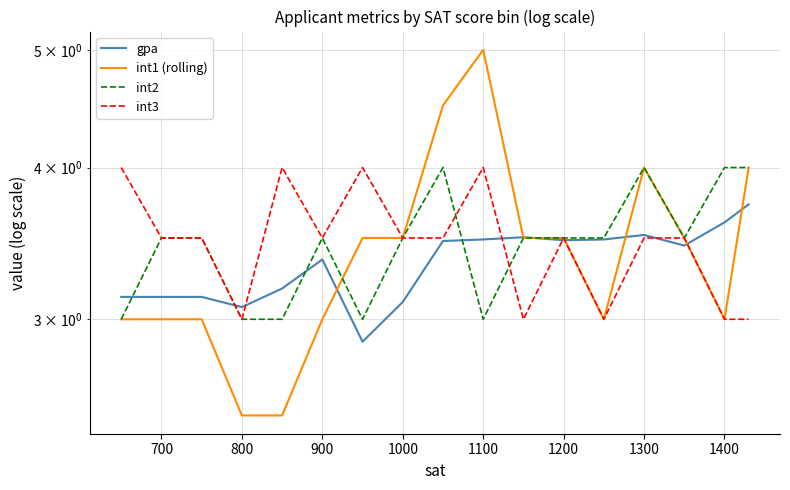

At how many categories does at least one series exceed 4?

2